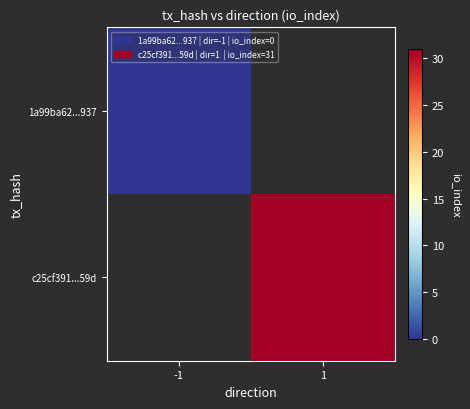

Which category has the lowest value in the c25cf391...59d series?

-1